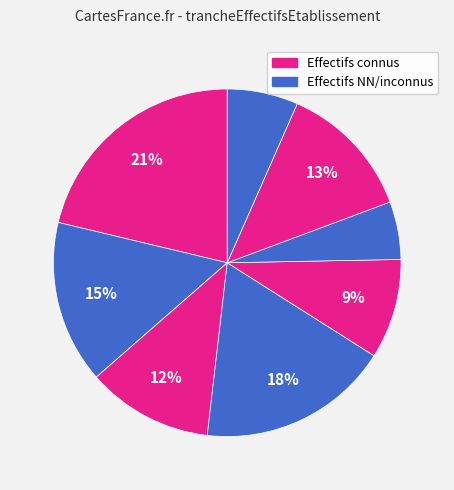

How many slices are in this pie chart?

8